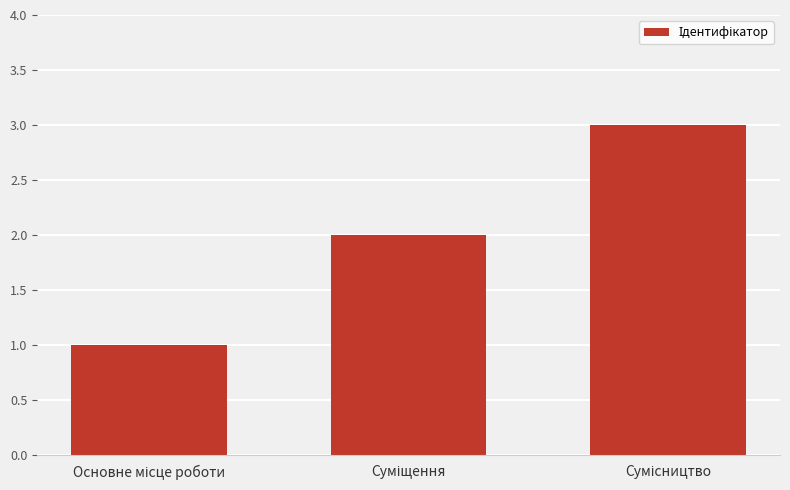

What is the maximum value shown in the chart?

3